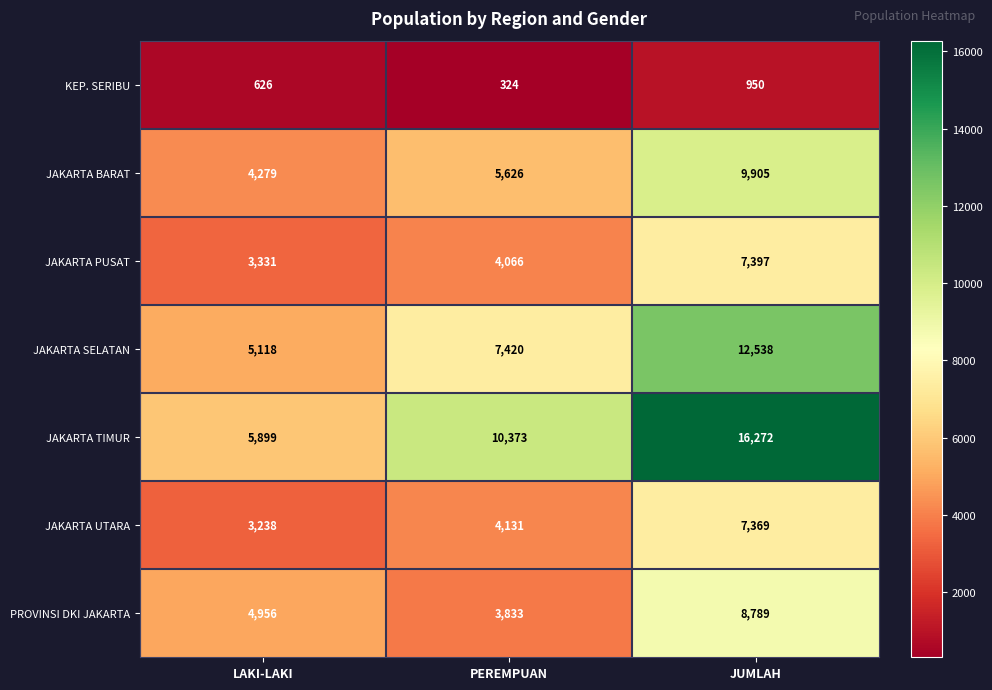

True or false: JAKARTA PUSAT has a value of 4066 at PEREMPUAN.

True